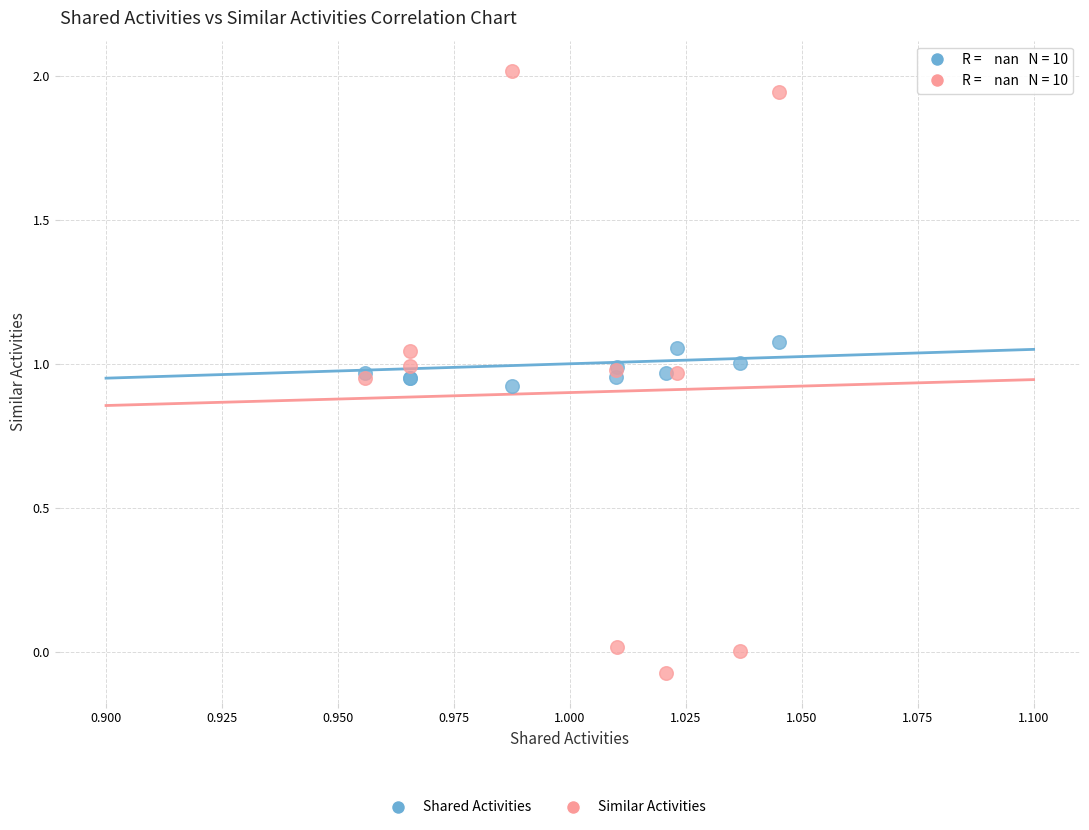

Which series contains the lowest Y value?

Similar Activities